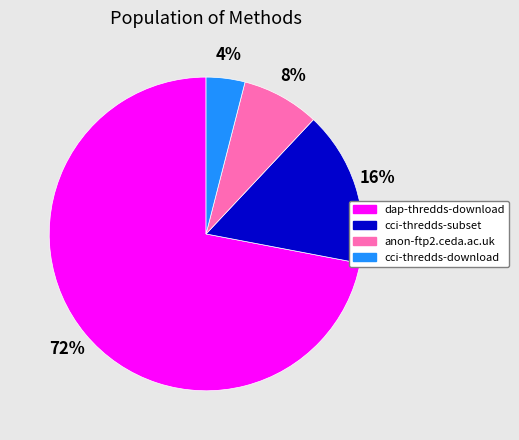

Which has a higher value, cci-thredds-download or dap-thredds-download?

dap-thredds-download